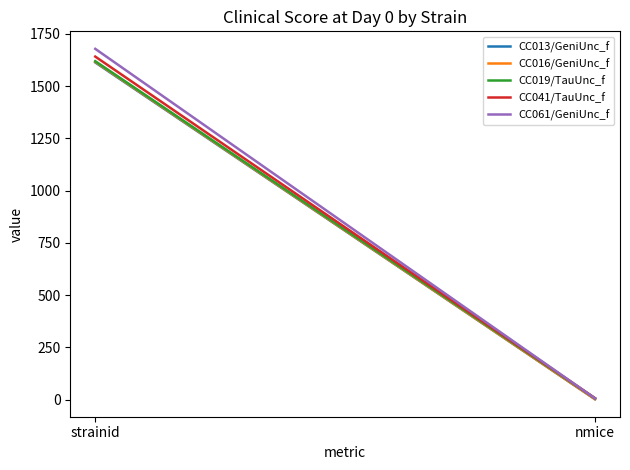

What is the difference between the maximum and minimum values in the CC016/GeniUnc_f series?

1614